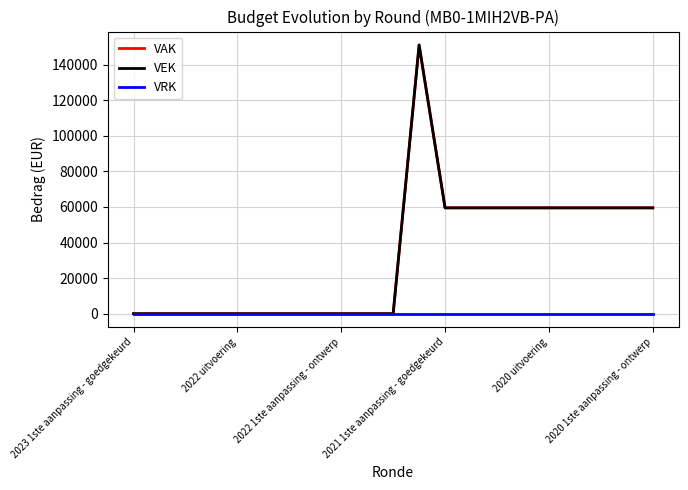

Reading right to left, list all the values displayed in this chart.

VAK: 59500	59500	59500	59500	59500	59500	59500	59500	59500	151017	0	0	0	0	0	0	0	0	0	0	0
VEK: 59500	59500	59500	59500	59500	59500	59500	59500	59500	151017	0	0	0	0	0	0	0	0	0	0	0
VRK: 0	0	0	0	0	0	0	0	0	0	0	0	0	0	0	0	0	0	0	0	0